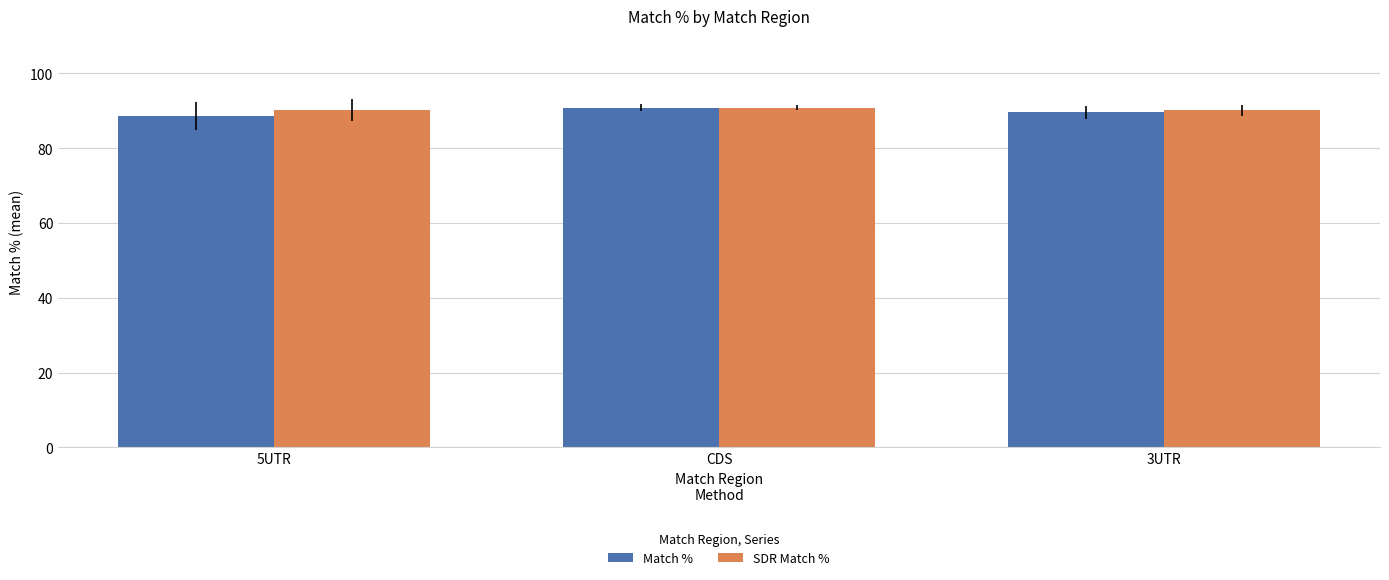

What is the total value across all series at CDS?

181.8